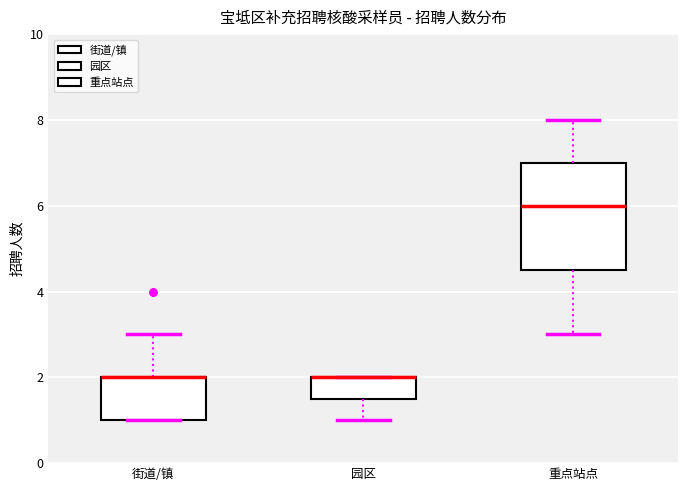

Comparing the boxes themselves (not the whiskers), which one is the tallest?

重点站点